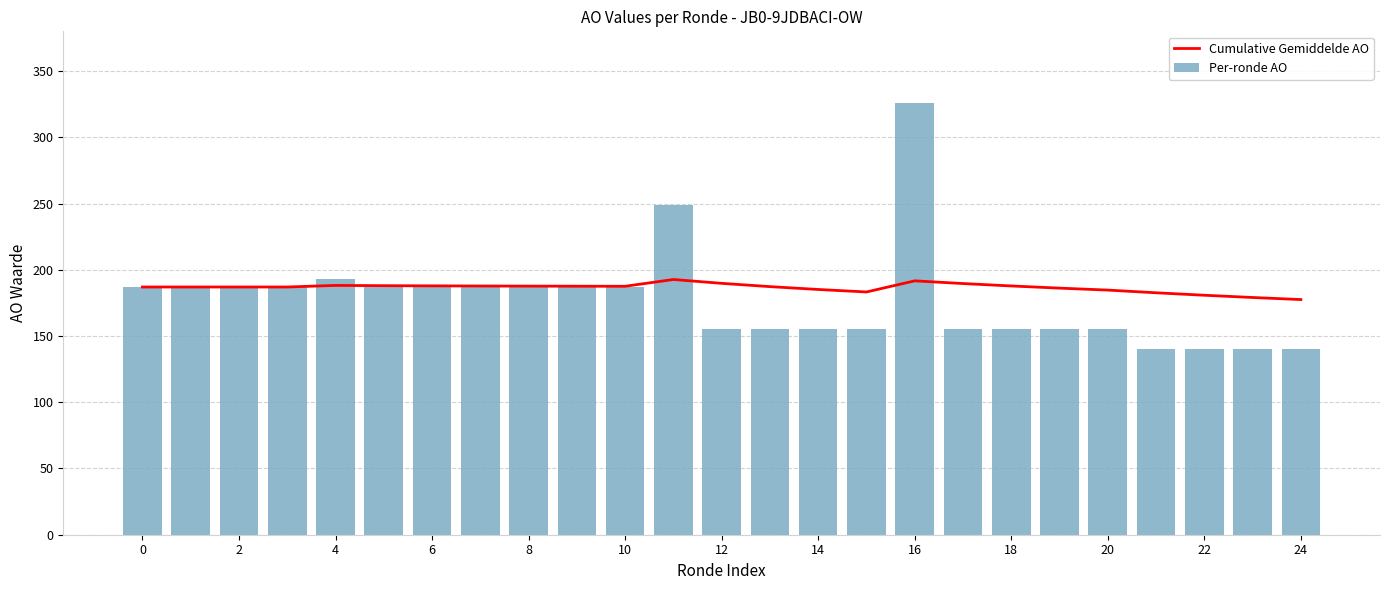

What is the minimum value for Per-ronde AO?

140